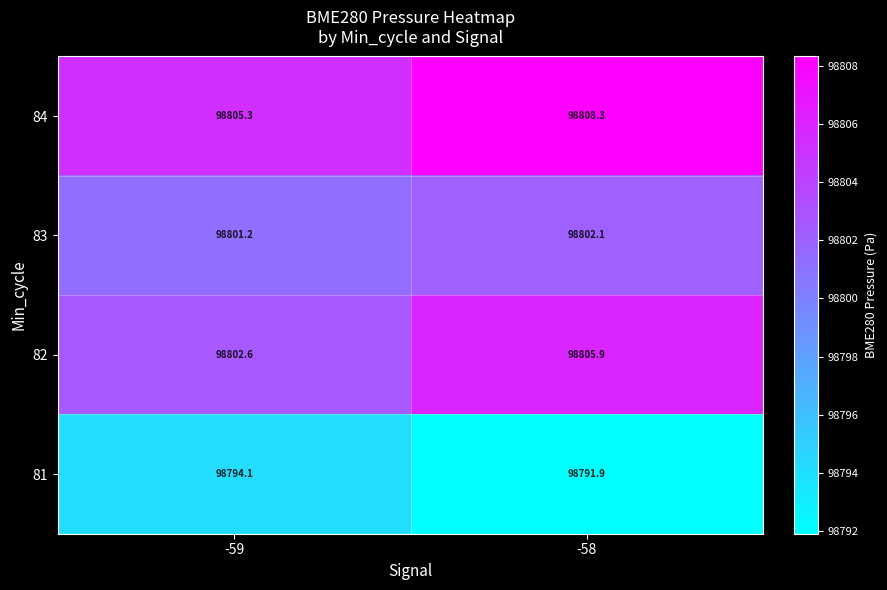

What value does the 84 series have at -59?

98805.3